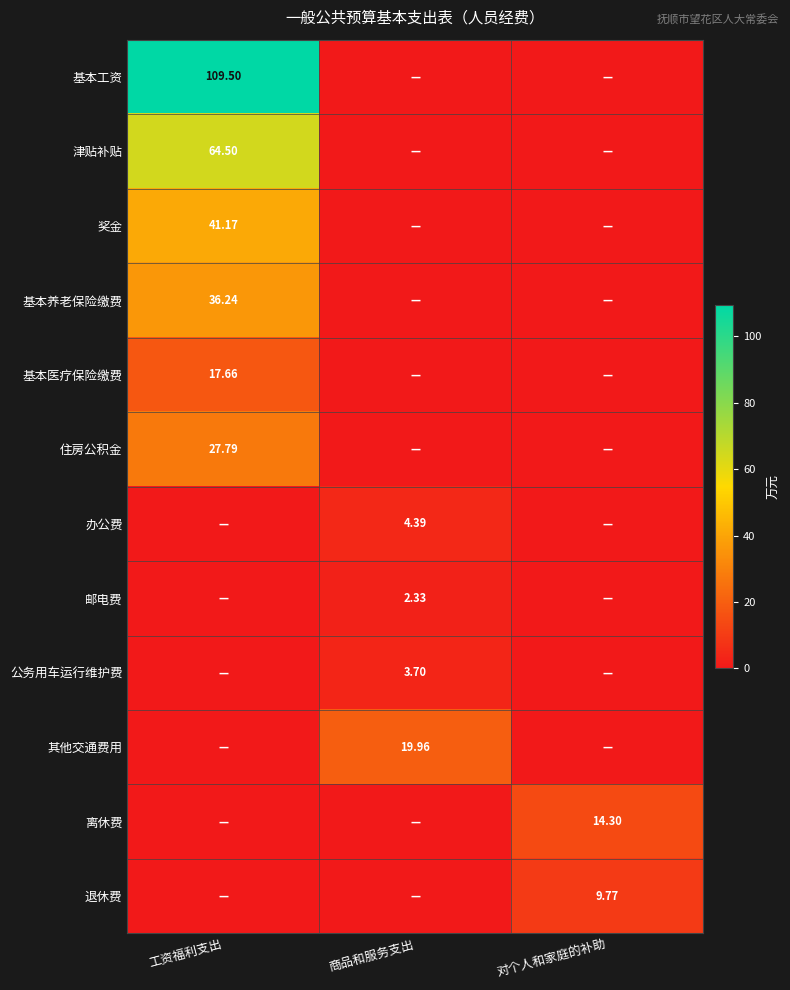

The 津贴补贴 series shows 0.0 at 对个人和家庭的补助. True or false?

True